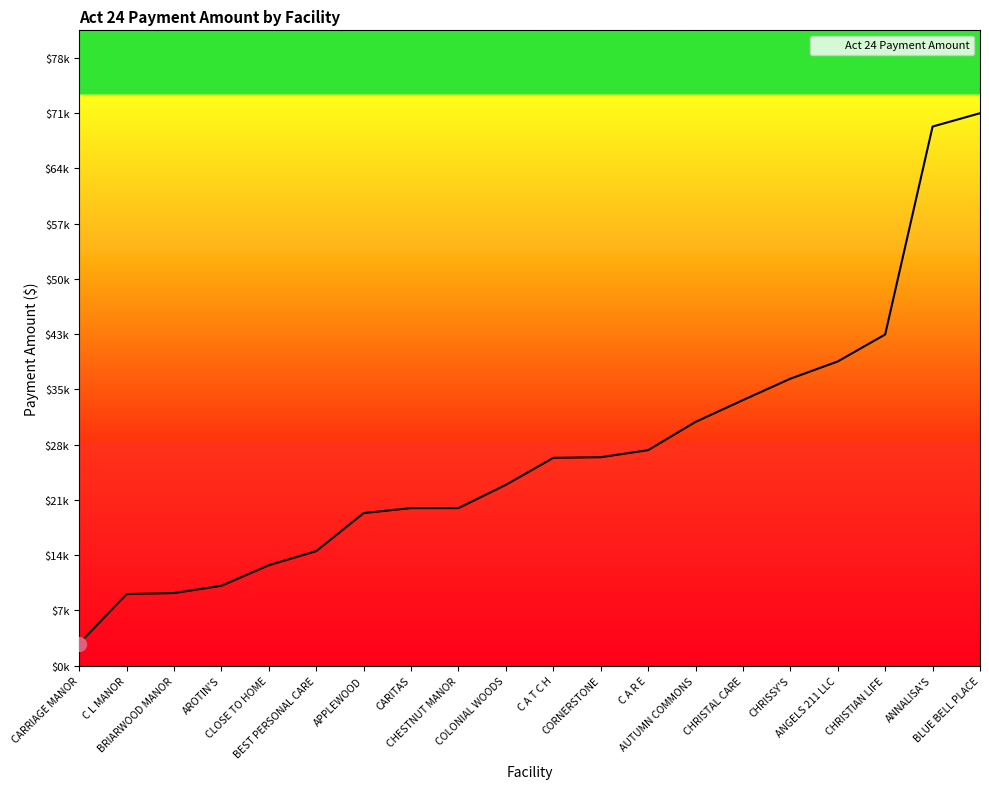

Does the chart display data point markers on the line(s)?

No